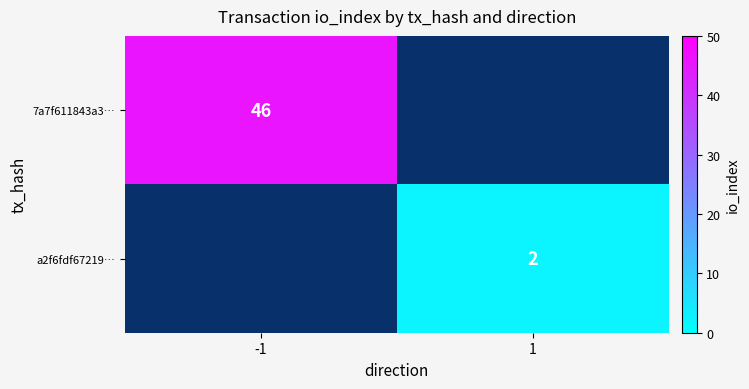

Which has a higher value, 1 or -1?

-1